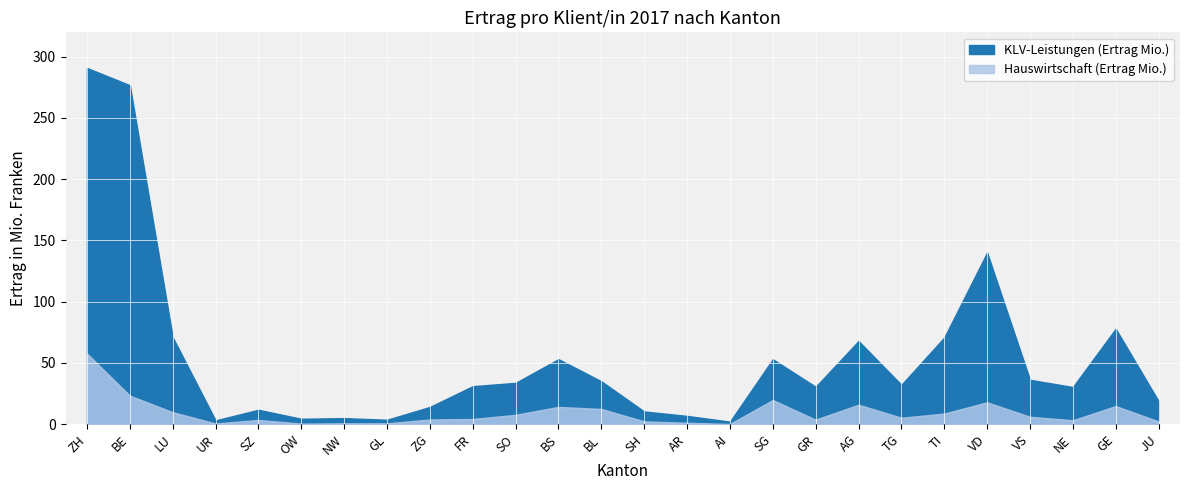

True or false: KLV-Leistungen (Ertrag Mio.) and Hauswirtschaft (Ertrag Mio.) intersect in this chart.

False